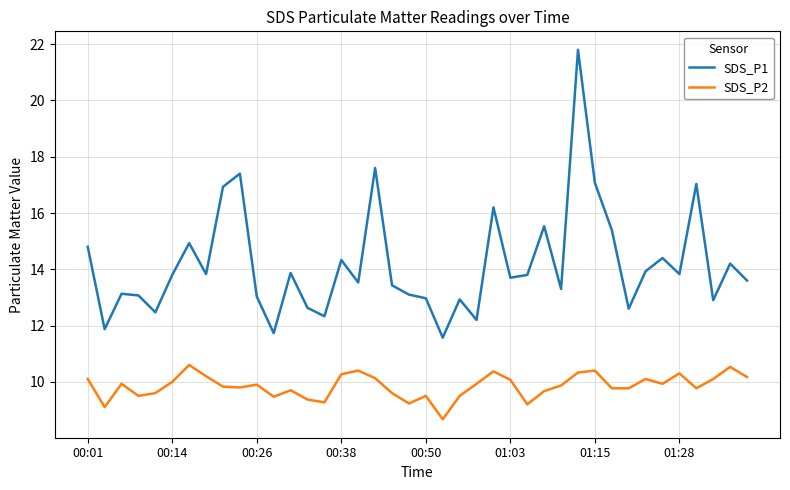

List the series in order of their peak value, lowest first.

SDS_P2, SDS_P1